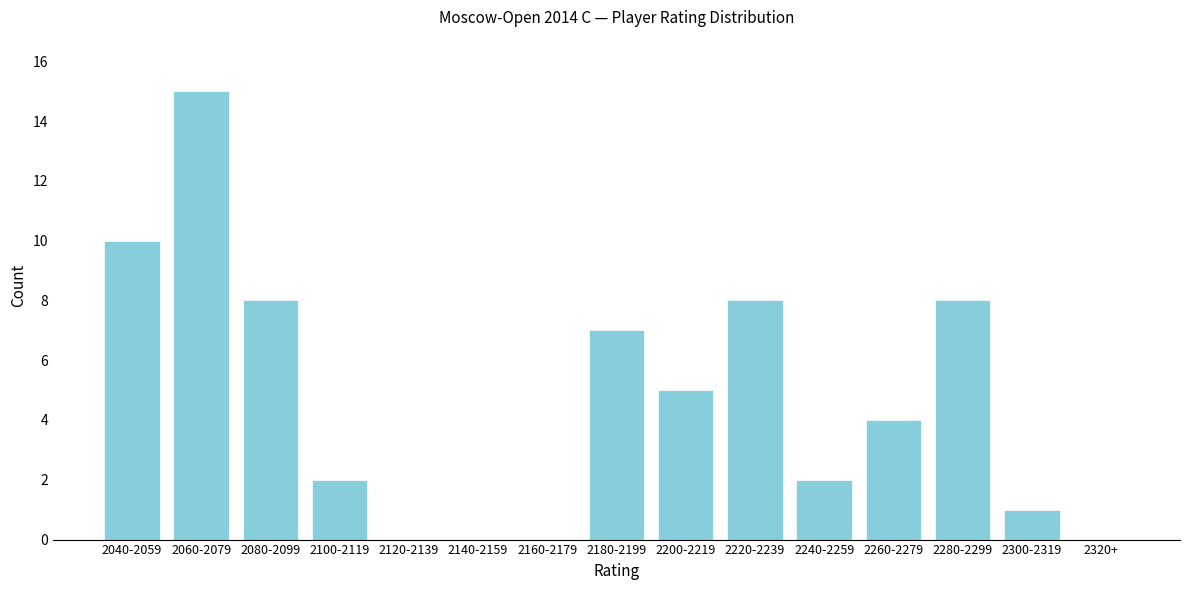

Reading right to left, transcribe all the data shown in this chart.

2320+=0	2300-2319=1	2280-2299=8	2260-2279=4	2240-2259=2	2220-2239=8	2200-2219=5	2180-2199=7	2160-2179=0	2140-2159=0	2120-2139=0	2100-2119=2	2080-2099=8	2060-2079=15	2040-2059=10